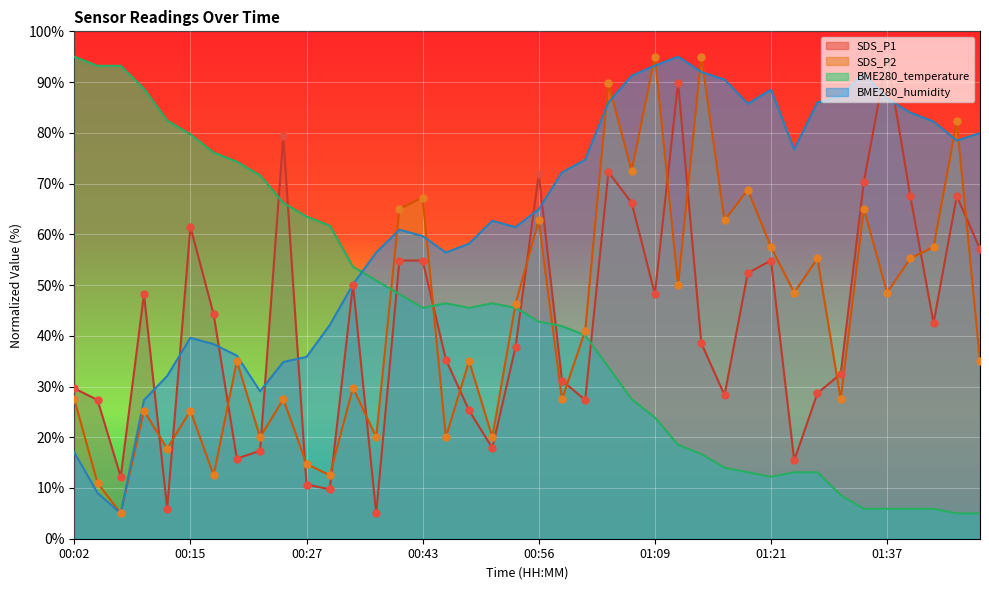

Which series has the largest total across all categories?

BME280_humidity